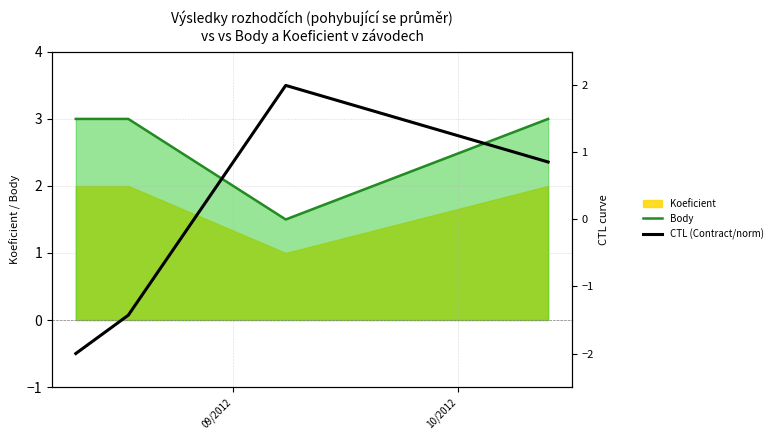

True or false: Body has more than 1 interior local peaks.

False